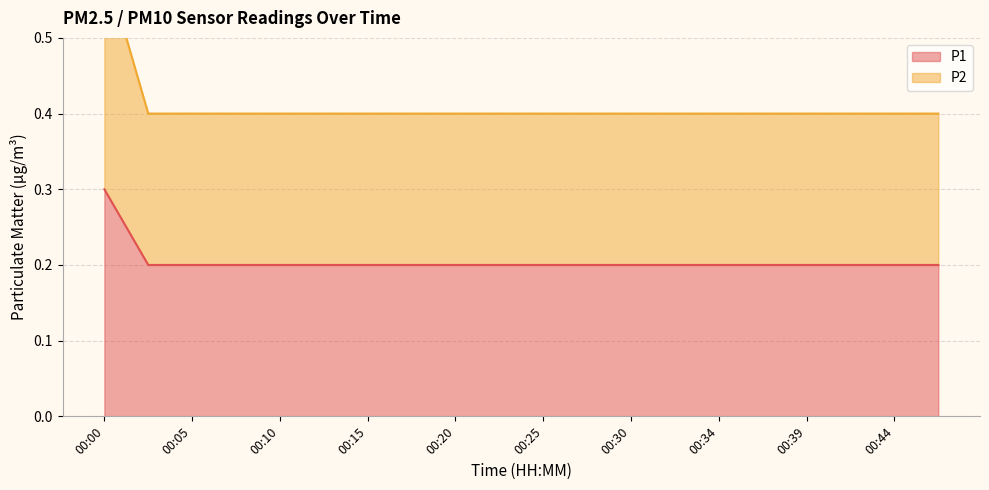

The value of P2 at 00:07 is 0.4. True or false?

True